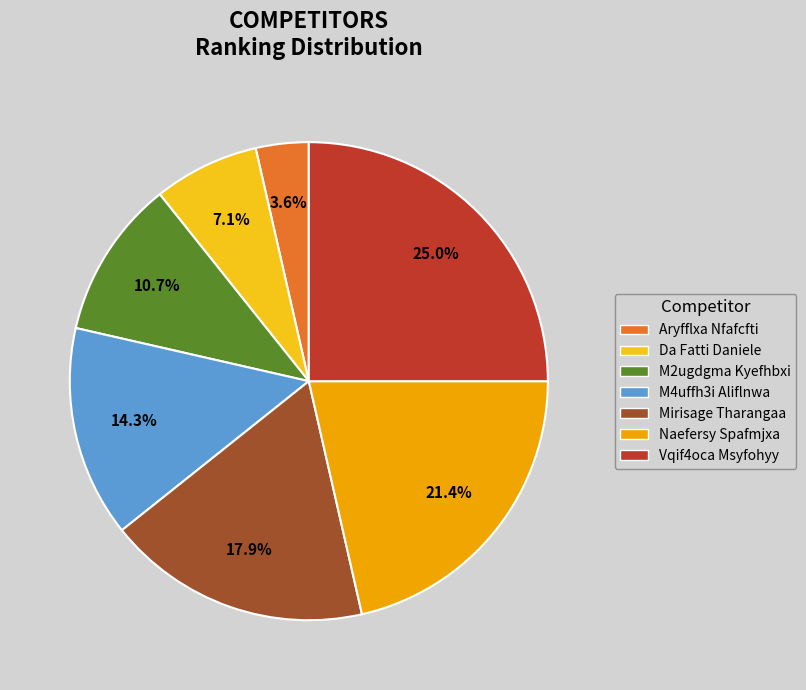

Is there any slice that represents more than half of the pie?

No